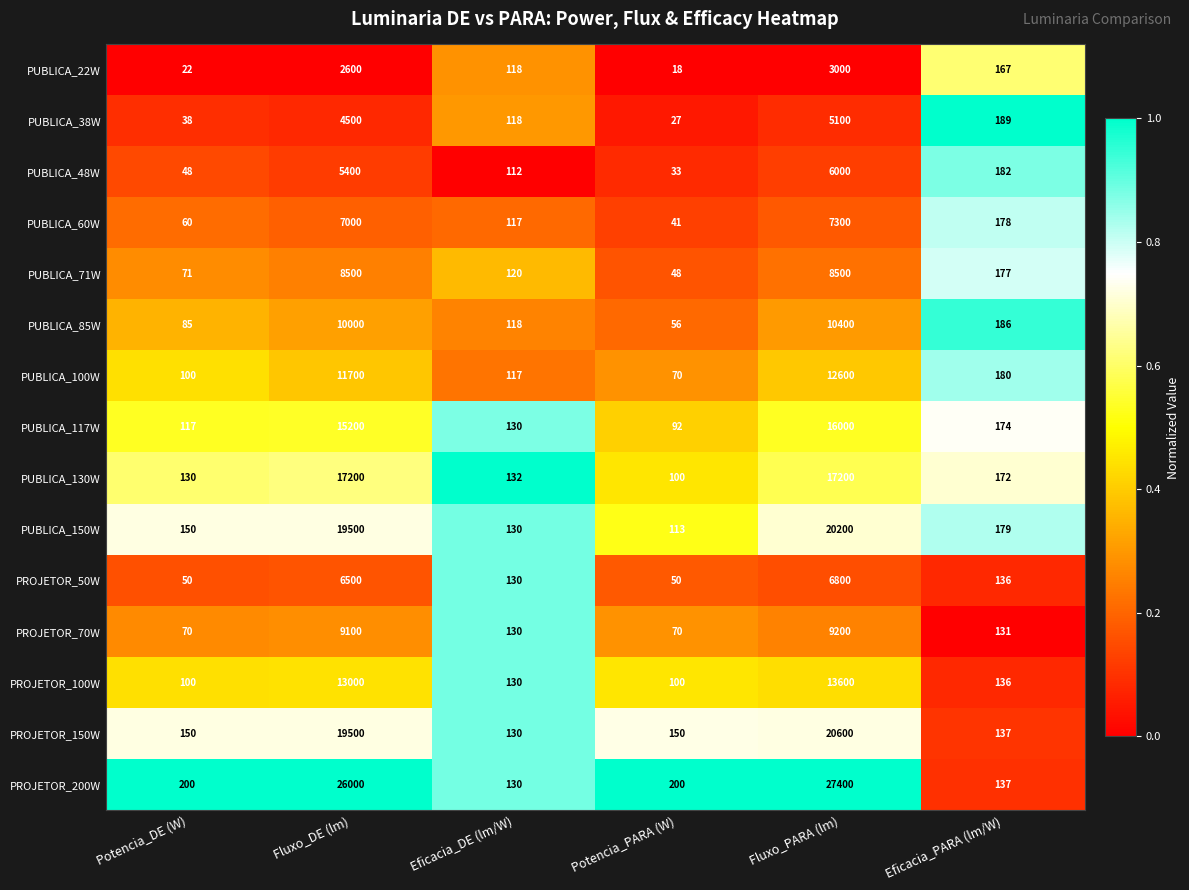

Which series has the widest spread of values?

PROJETOR_200W